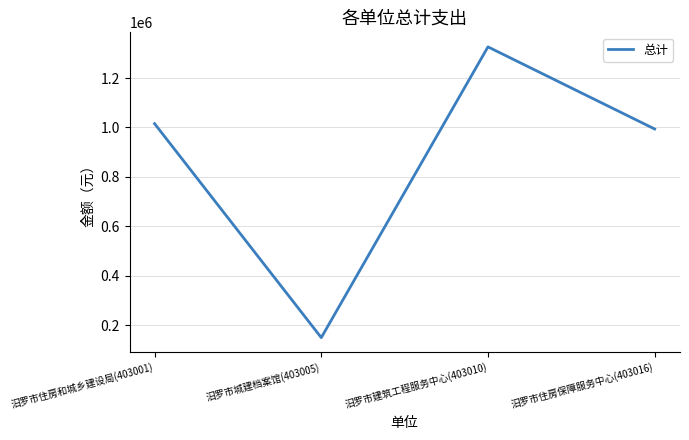

Where is the data nearest to the value 737821?

汨罗市住房保障服务中心(403016)